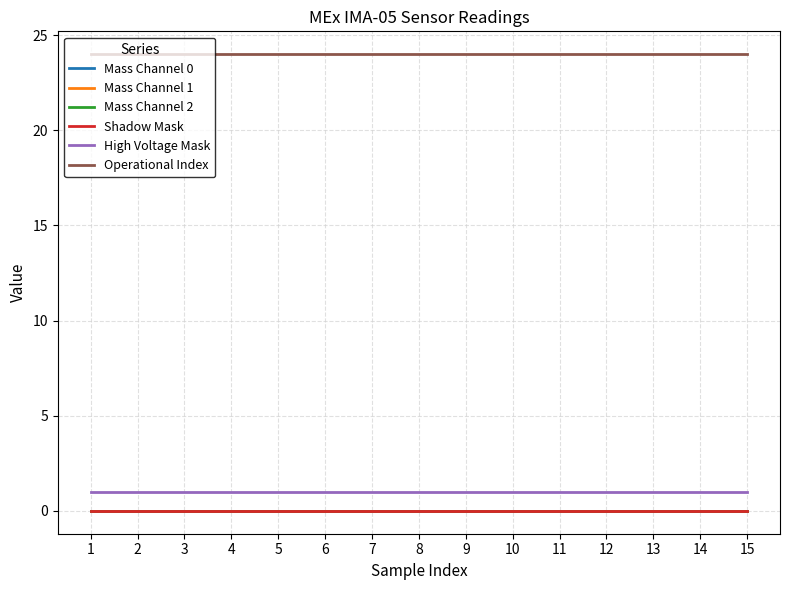

Does the chart display data point markers on the line(s)?

No